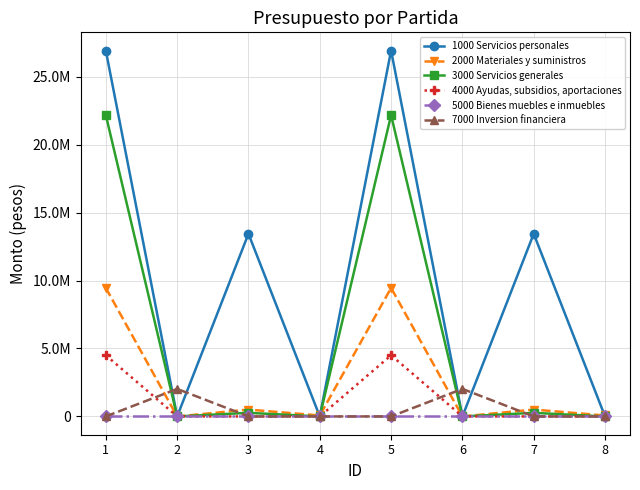

What is the total value across all series at 5?

63031375